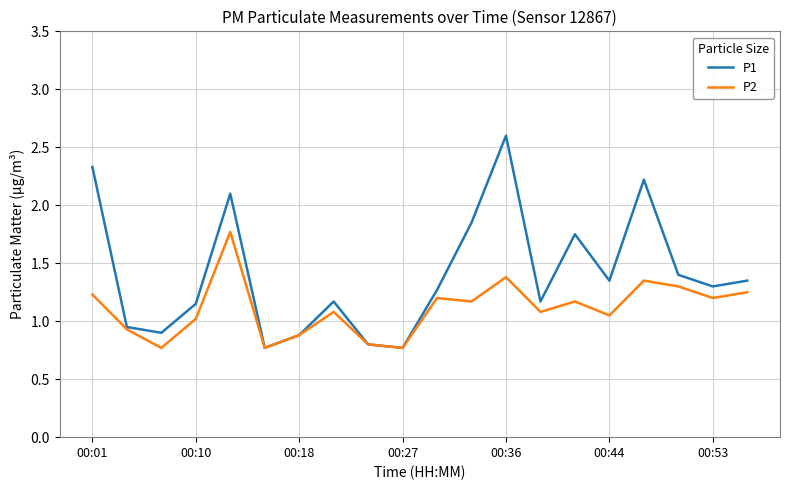

Rank the series by their average value, from highest to lowest.

P1, P2